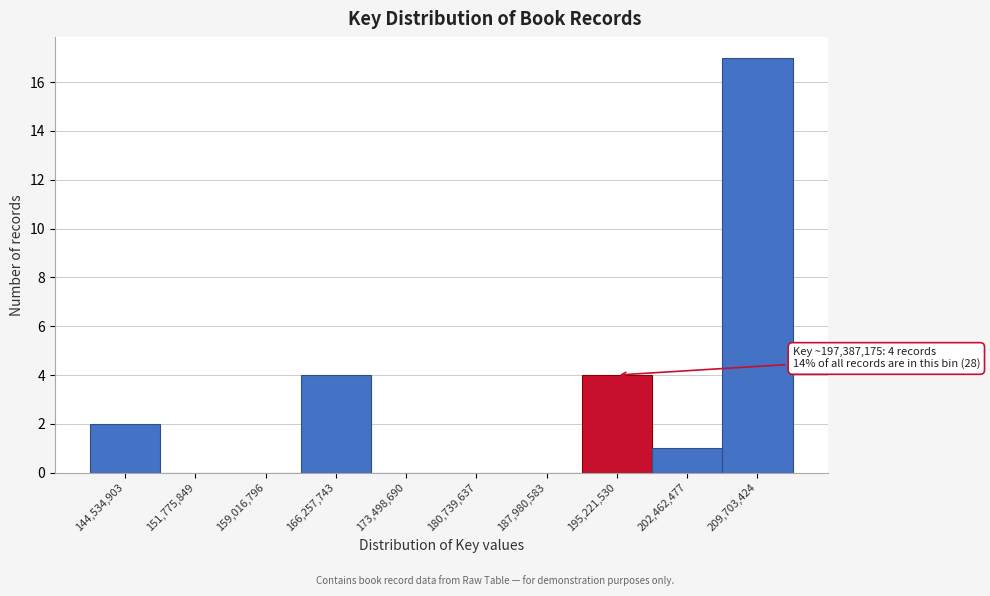

Reading left to right, extract all data points from this chart.

144,534,903=2	151,775,849=0	159,016,796=0	166,257,743=4	173,498,690=0	180,739,637=0	187,980,583=0	195,221,530=4	202,462,477=1	209,703,424=17